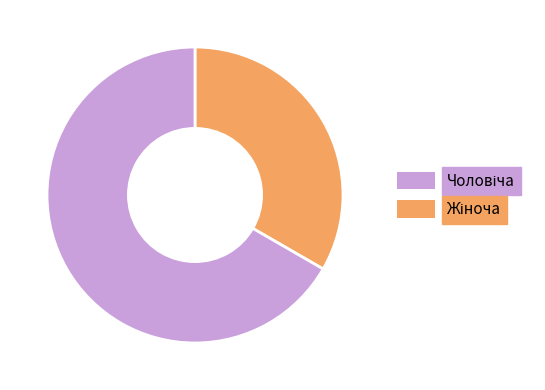

Is there a majority slice in this chart?

Yes